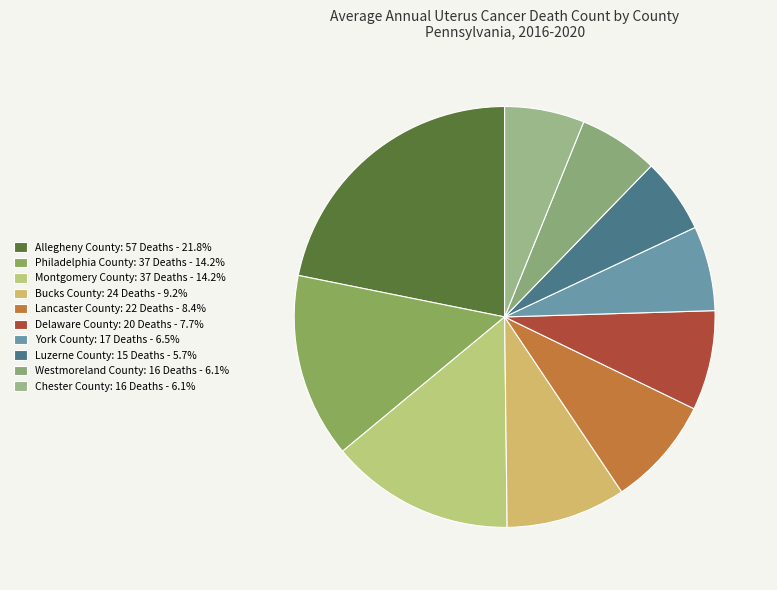

Is there any slice that represents more than half of the pie?

No